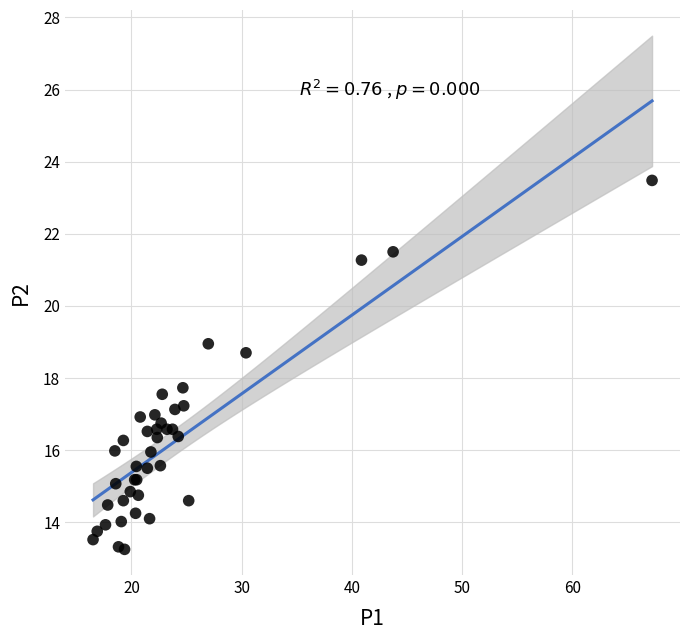

What Y value in the scatter plot is closest to 18?

17.7